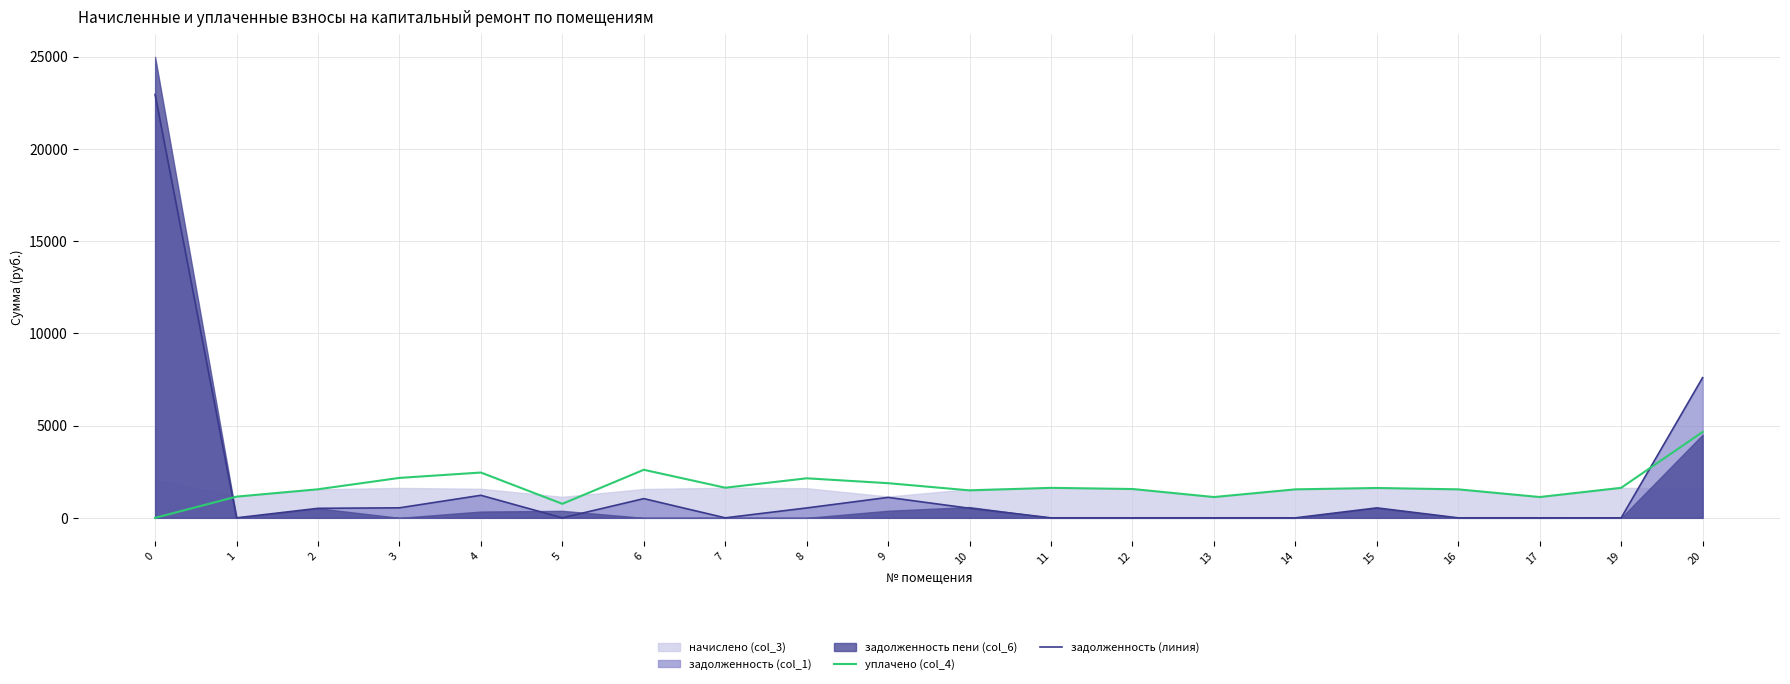

Count the number of categories in the chart.

20